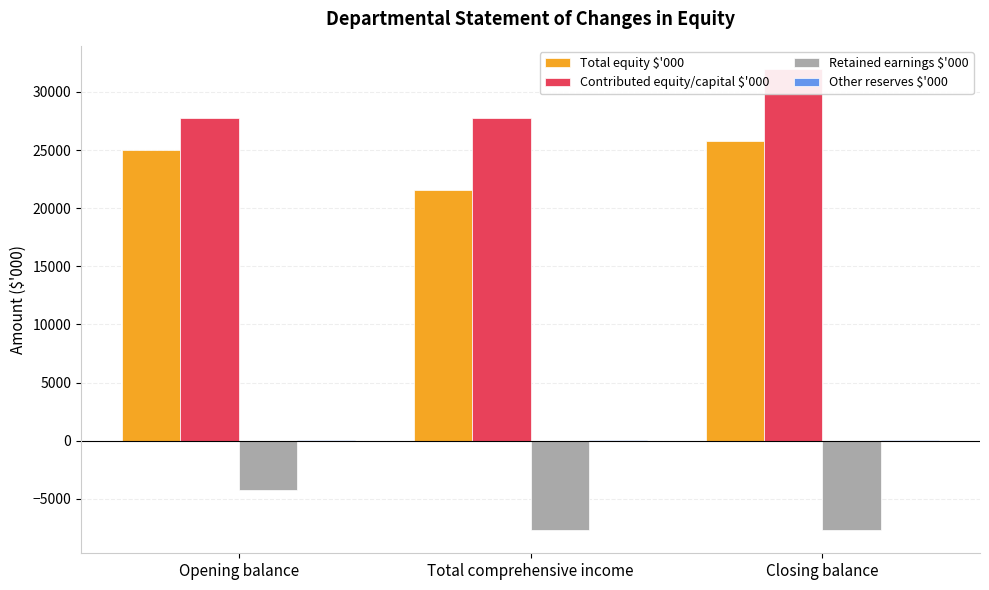

Which series has the widest spread of values?

Total equity $'000